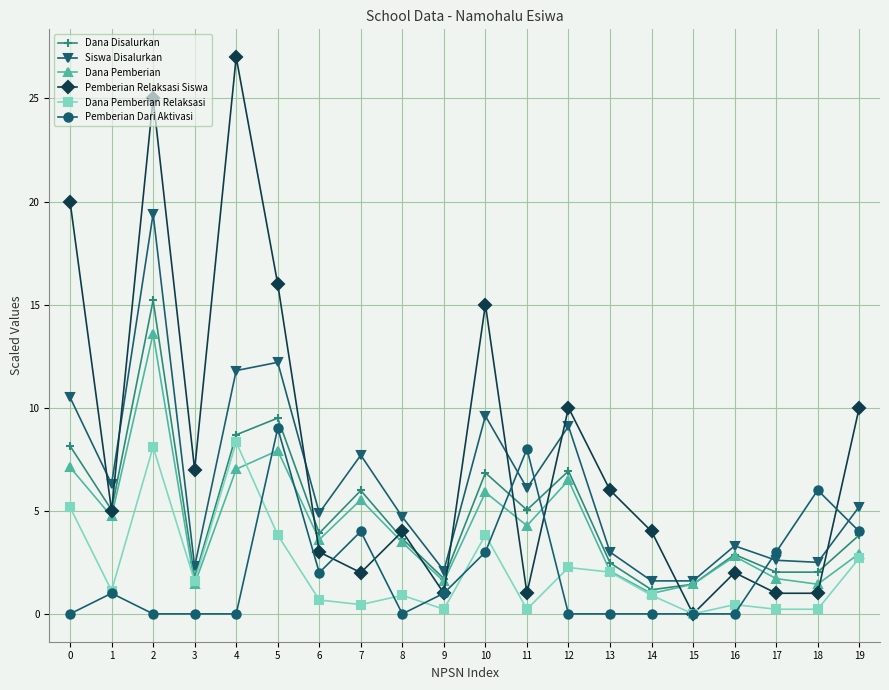

Read the Dana Disalurkan value at 14.

1.2